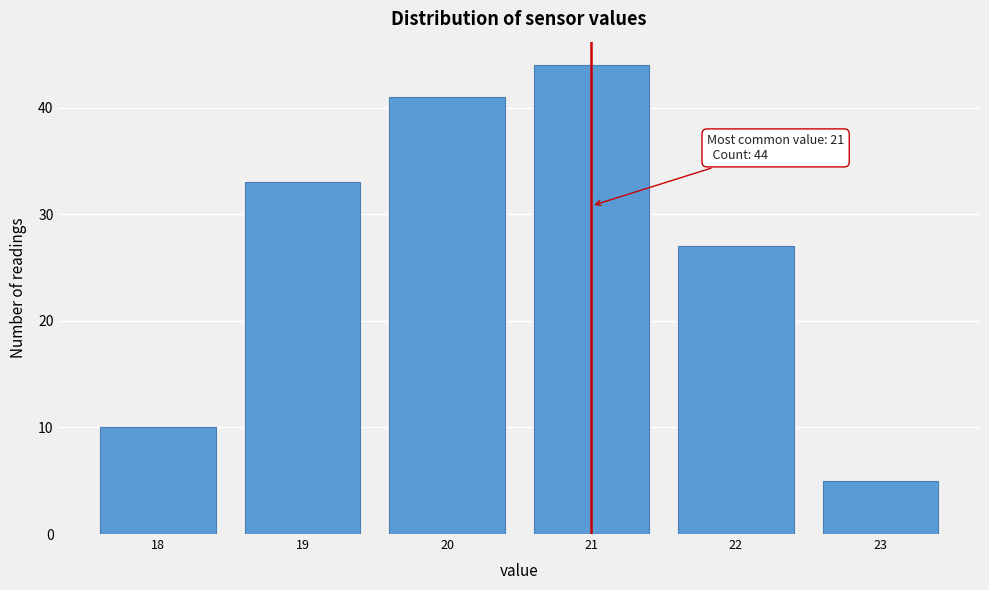

Reading left to right, what are all the values shown in this chart?

10	33	41	44	27	5